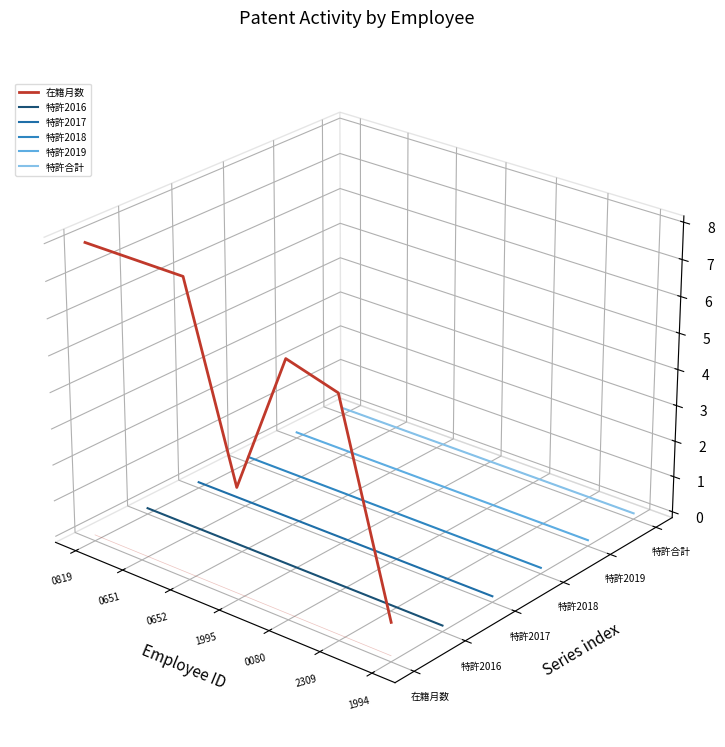

What are all the series names shown in the legend?

在籍月数, 特許2016, 特許2017, 特許2018, 特許2019, 特許合計